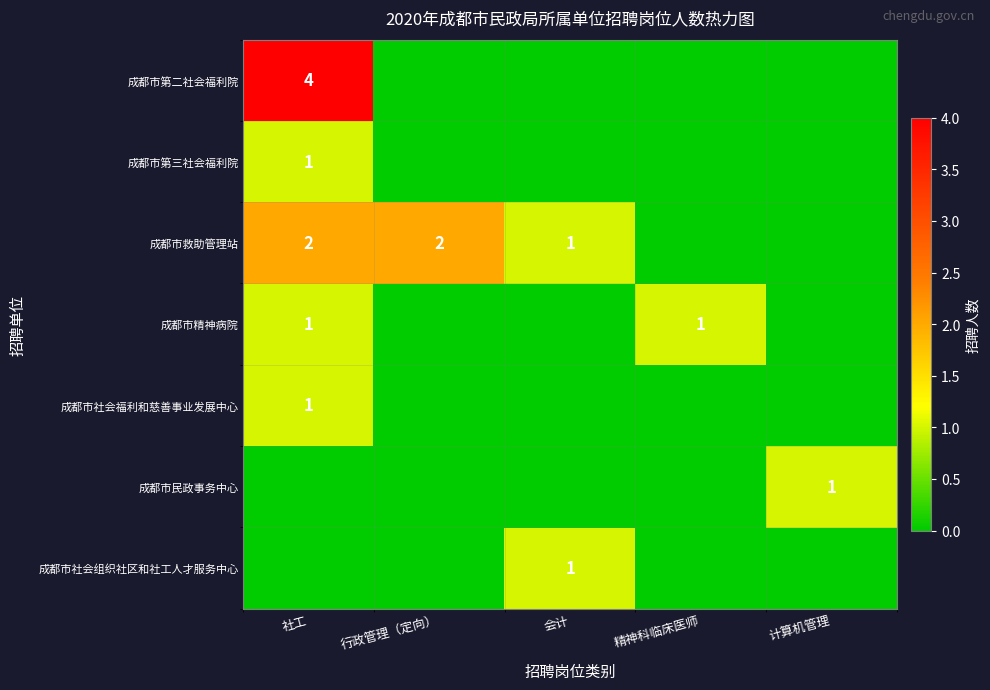

The value of 成都市第三社会福利院 at 社工 is 1. True or false?

True